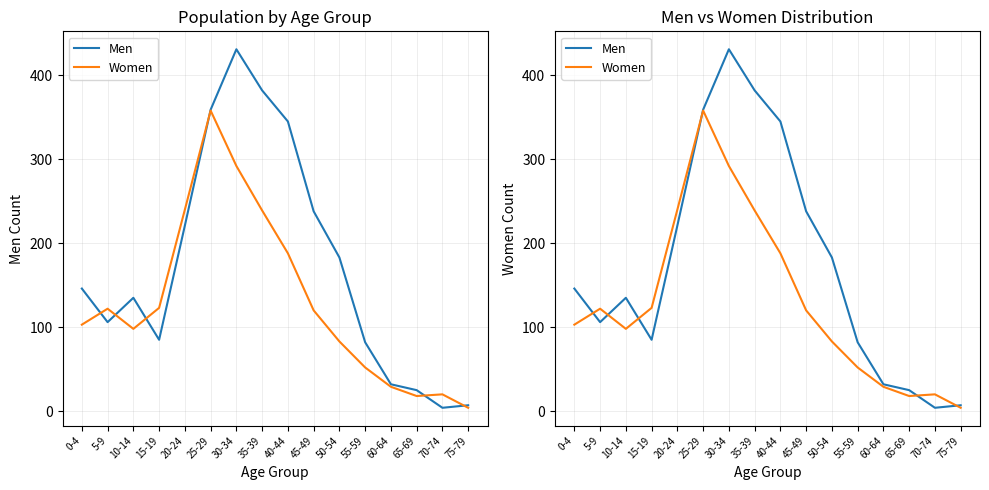

Which series has the widest spread of values?

Men